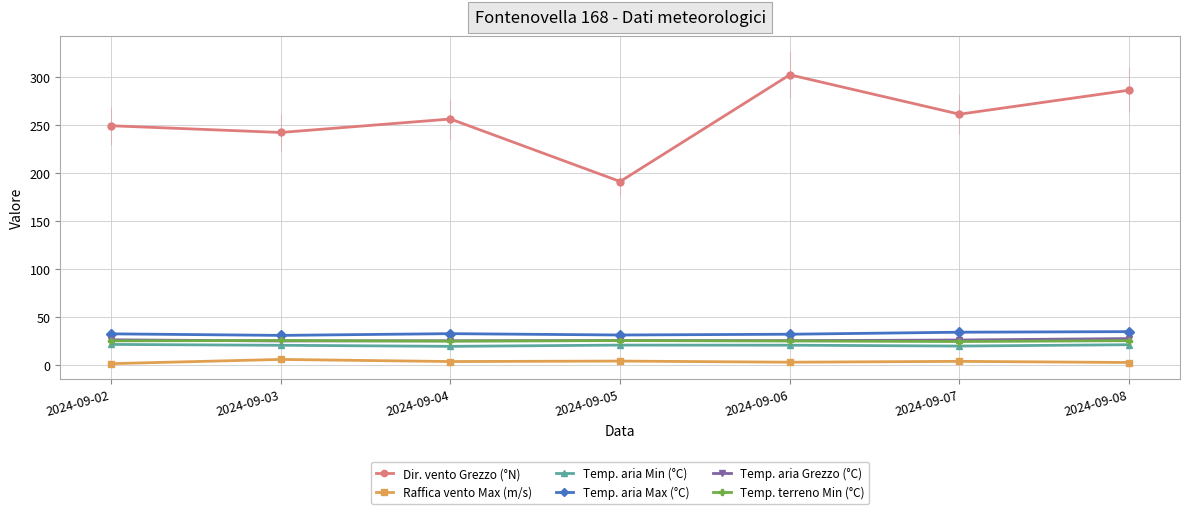

Reading right to left, extract all data points from this chart.

Dir. vento Grezzo (°N): 2024-09-08=286.0	2024-09-07=261.0	2024-09-06=302.0	2024-09-05=191.0	2024-09-04=256.0	2024-09-03=242.0	2024-09-02=249.0
Raffica vento Max (m/s): 2024-09-08=2.8	2024-09-07=4.0	2024-09-06=3.1	2024-09-05=4.3	2024-09-04=3.8	2024-09-03=6.0	2024-09-02=1.6
Temp. aria Min (°C): 2024-09-08=21.3	2024-09-07=19.9	2024-09-06=20.8	2024-09-05=20.9	2024-09-04=19.6	2024-09-03=20.7	2024-09-02=21.6
Temp. aria Max (°C): 2024-09-08=34.9	2024-09-07=34.3	2024-09-06=32.2	2024-09-05=31.4	2024-09-04=32.8	2024-09-03=31.0	2024-09-02=32.6
Temp. aria Grezzo (°C): 2024-09-08=27.7	2024-09-07=26.2	2024-09-06=25.5	2024-09-05=25.6	2024-09-04=25.4	2024-09-03=25.2	2024-09-02=26.4
Temp. terreno Min (°C): 2024-09-08=25.5	2024-09-07=24.6	2024-09-06=25.2	2024-09-05=25.6	2024-09-04=25.0	2024-09-03=25.7	2024-09-02=25.3